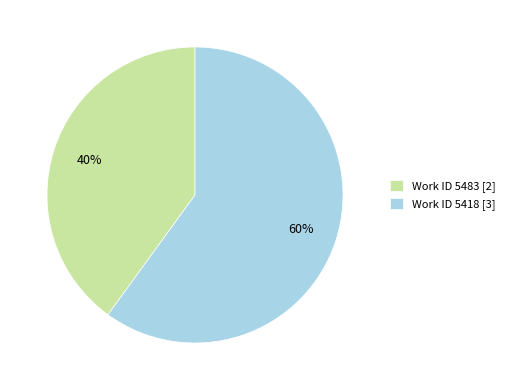

How many segments does this pie chart have?

2